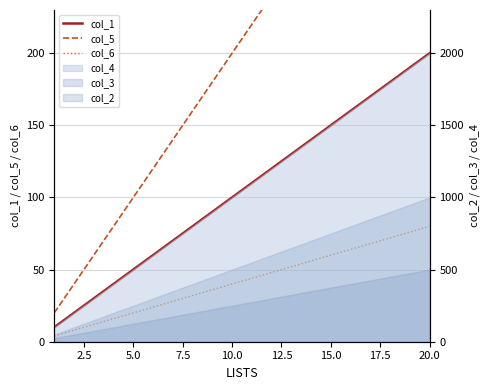

True or false: col_5 and col_6 cross at least once.

False